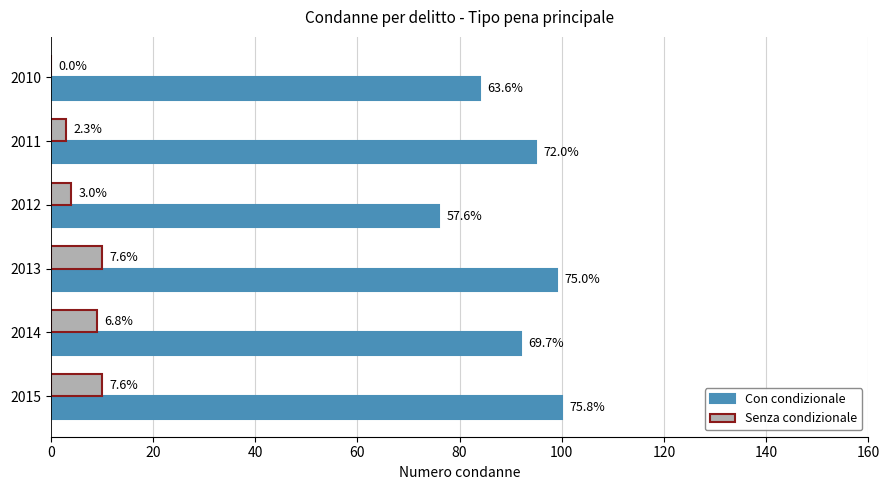

Reading left to right, list all the values displayed in this chart.

Con condizionale: 100	92	99	76	95	84
Senza condizionale: 10	9	10	4	3	0